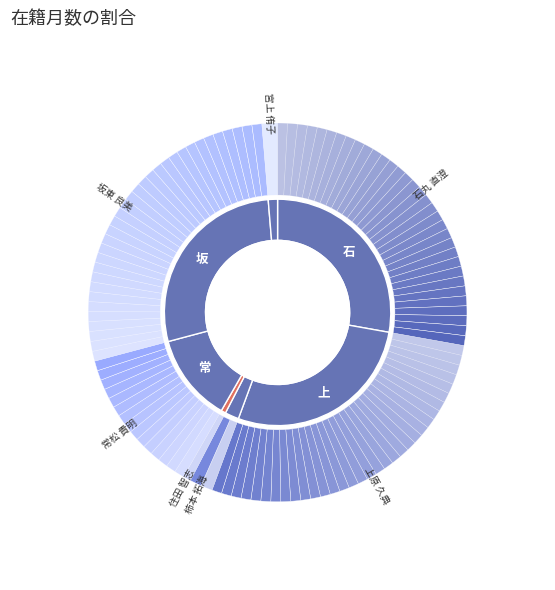

True or false: 宮上 侑子 accounts for 1% of the total.

True